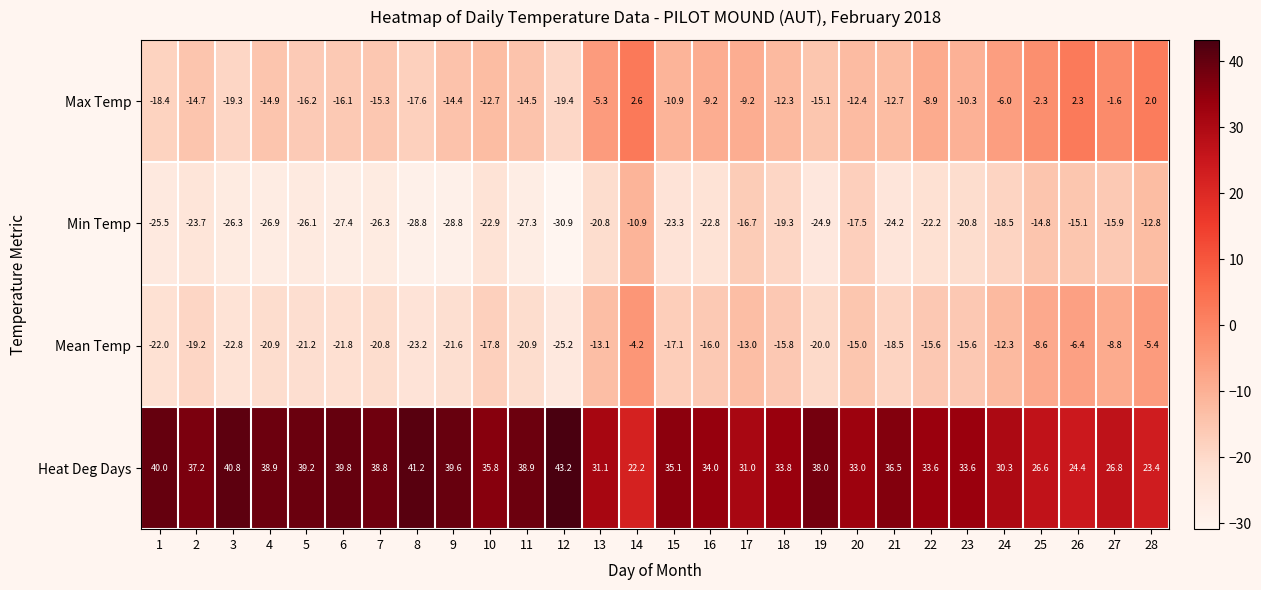

How many data points does each series have?

28